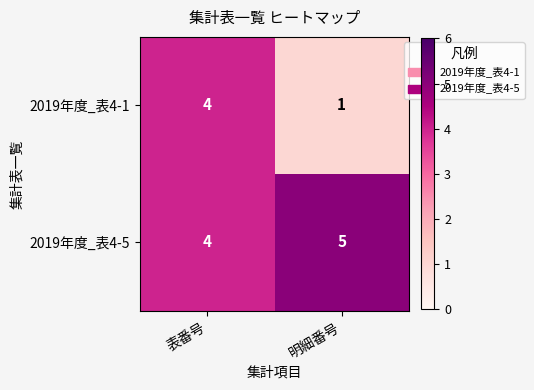

Reading left to right, extract all data points from this chart.

2019年度_表4-1: 4	1
2019年度_表4-5: 4	5